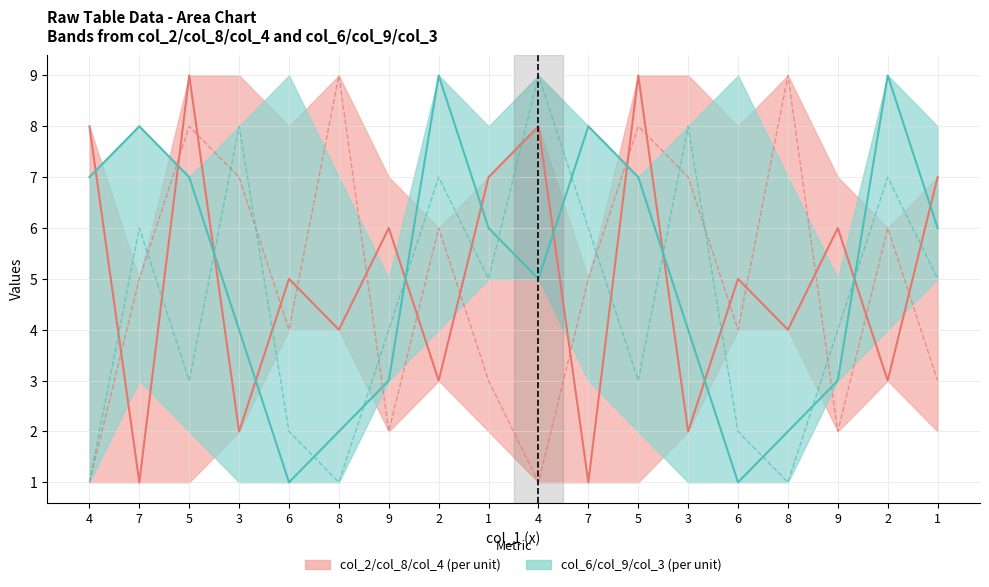

Which series has the largest total across all categories?

col_6